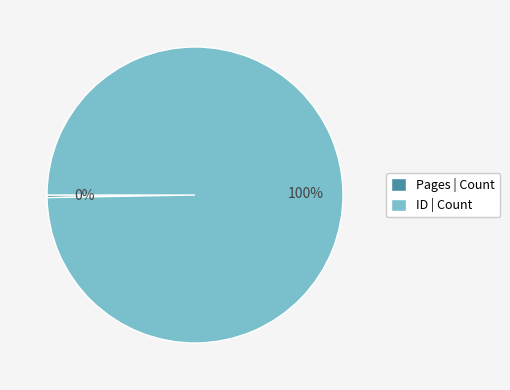

Do ID | Count and Pages | Count together represent more than half of the pie?

Yes